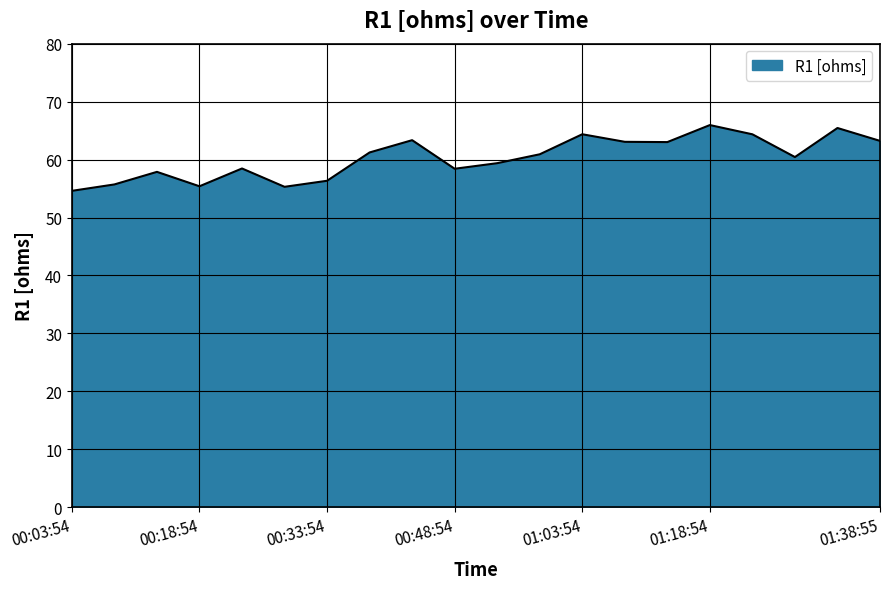

What is the difference between the maximum and minimum values?

11.3